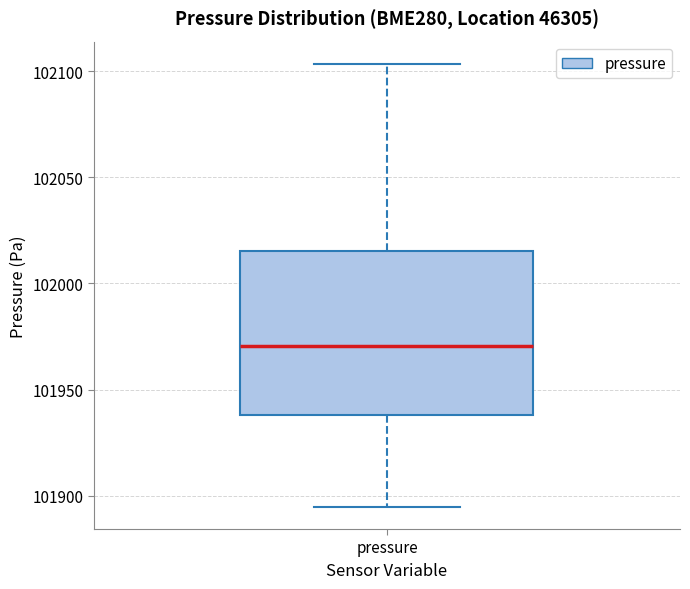

Transcribe this box plot: give where the median line is, the range the box spans, and where the two whiskers end, as read against the y-axis. The values are not printed on the chart, so give them approximately, as read against the axis.

median 101970, box 101940 to 102015, whiskers 101895 to 102105